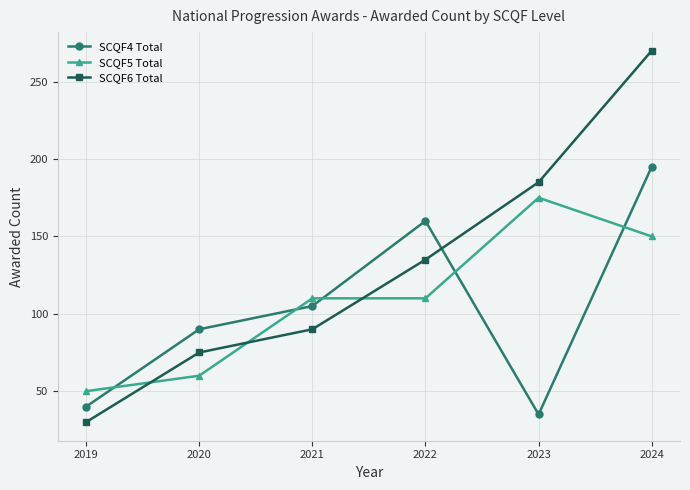

How many values in the SCQF5 Total series are below 110?

2